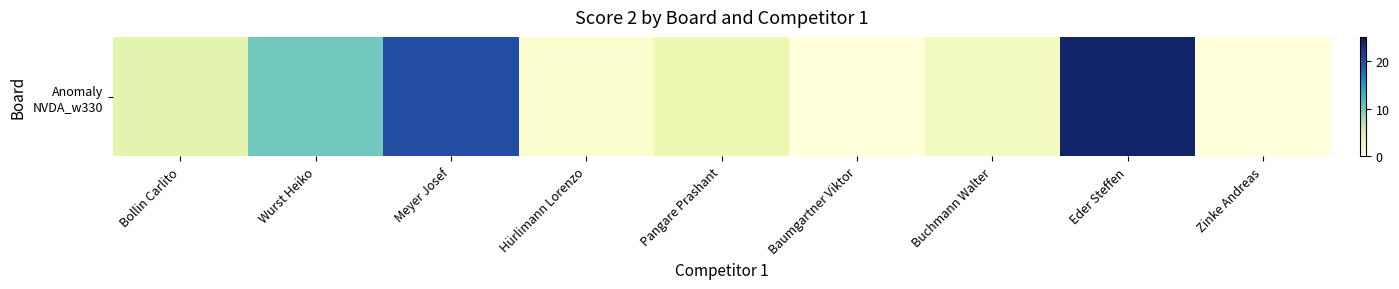

What is the sum of all values?

64